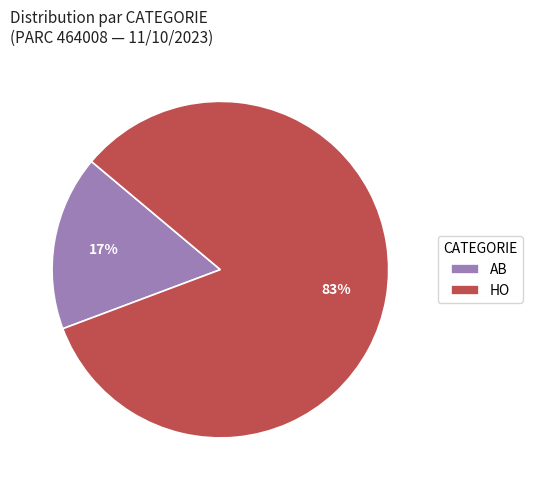

Rank the categories by value from lowest to highest.

AB, HO